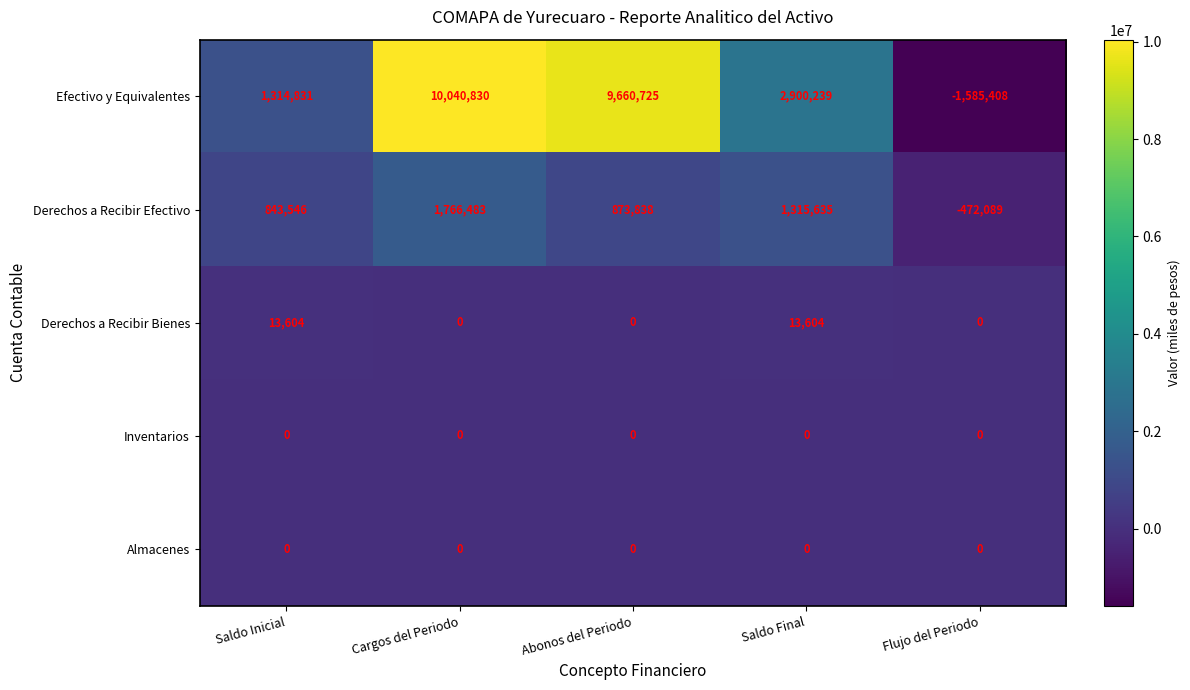

Rank the categories by Efectivo y Equivalentes value from lowest to highest.

Flujo del Periodo, Saldo Inicial, Saldo Final, Abonos del Periodo, Cargos del Periodo